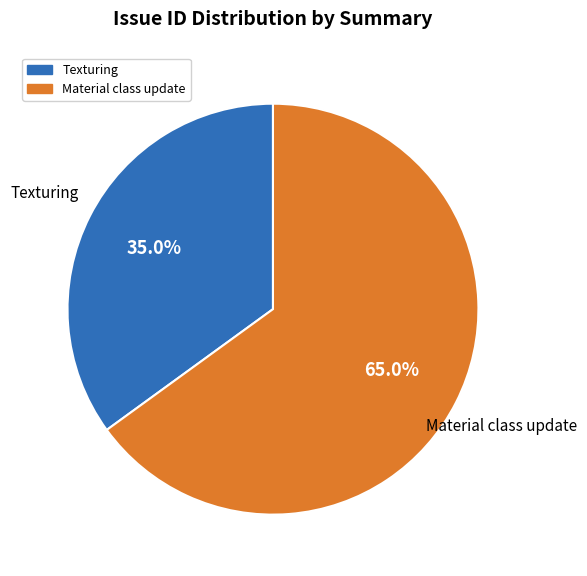

To the nearest percent, what percentage of the pie is Texturing?

35%